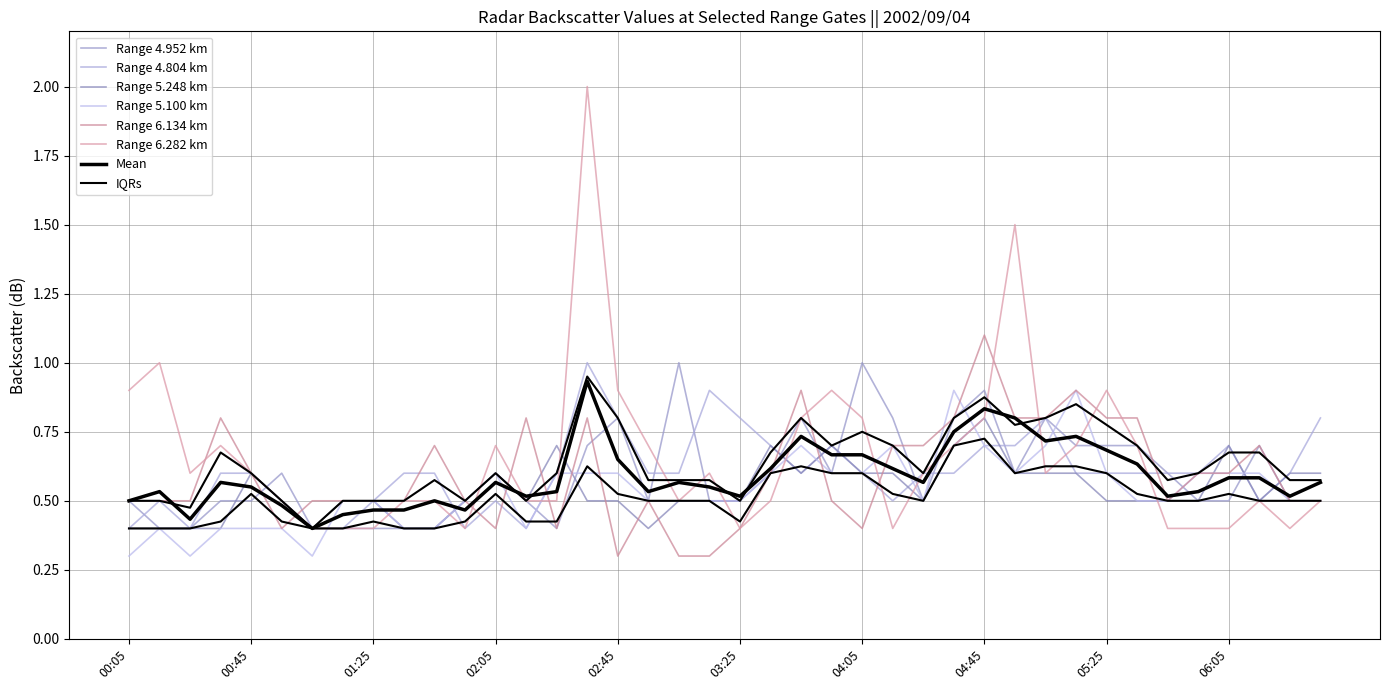

Which series ends up on top after the final intersection of 4.952 and 5.248?

5.248